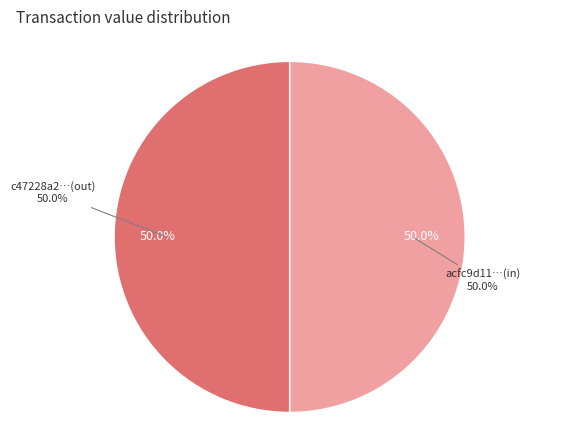

How many segments does this pie chart have?

2